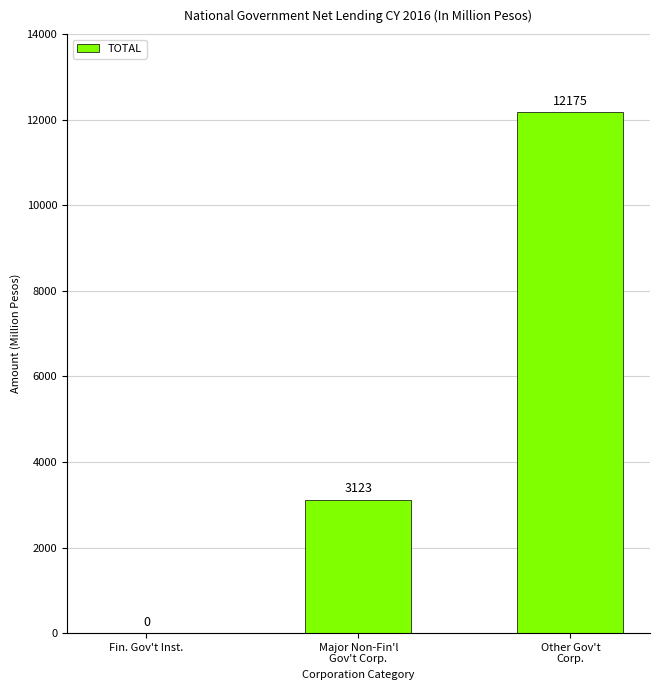

Reading left to right, transcribe all the data shown in this chart.

Fin. Gov't Inst.=0	Major Non-Fin'l
Gov't Corp.=3123	Other Gov't
Corp.=12175